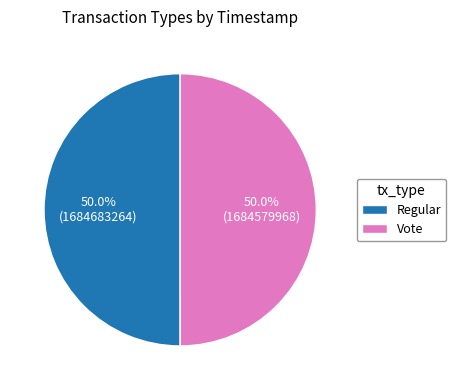

What is the ratio of the value at Regular to the value at Vote?

1.0